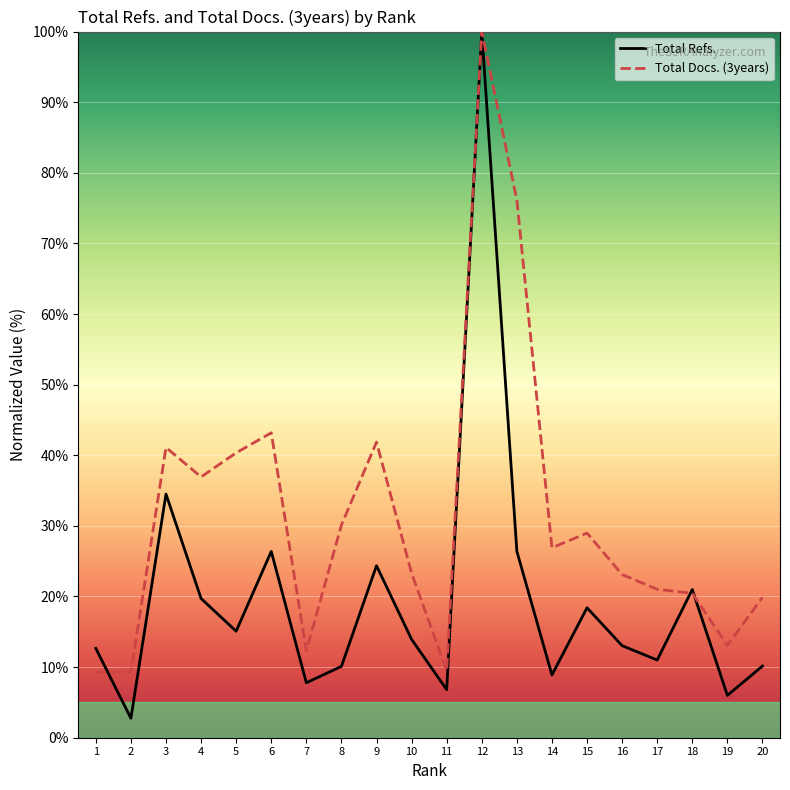

The value of Total Docs. (3years) at 1 is 9.3. True or false?

True